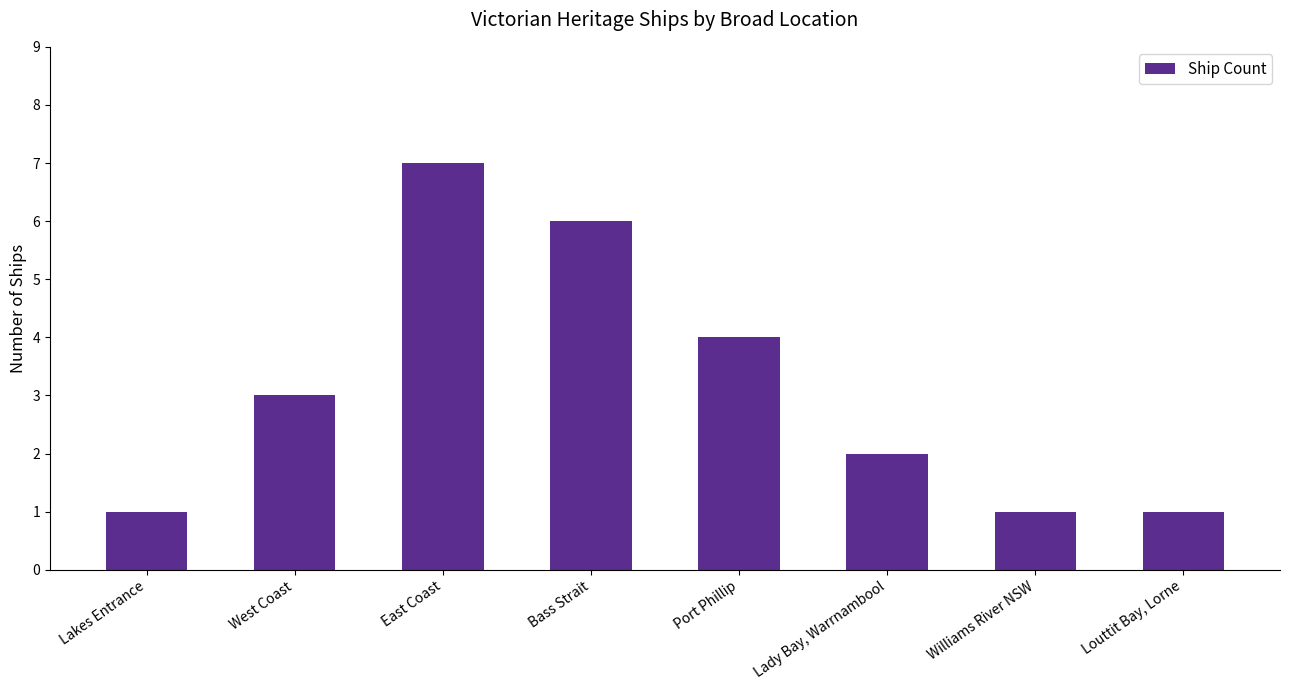

The value at Lakes Entrance is 1. True or false?

True